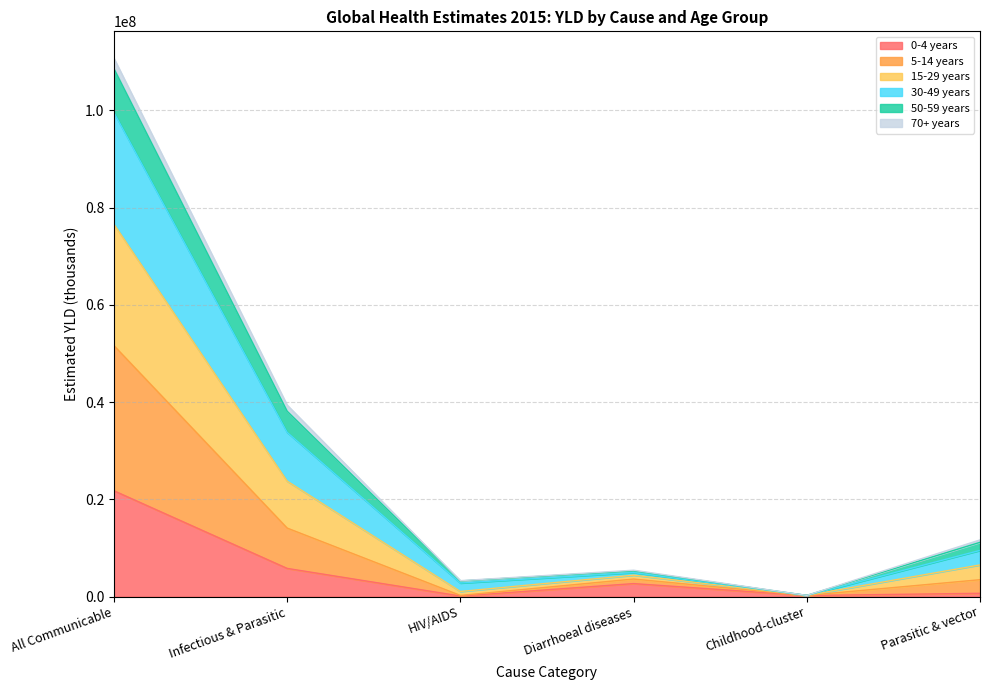

The 30-49 years series shows 3214285 at HIV/AIDS. True or false?

True